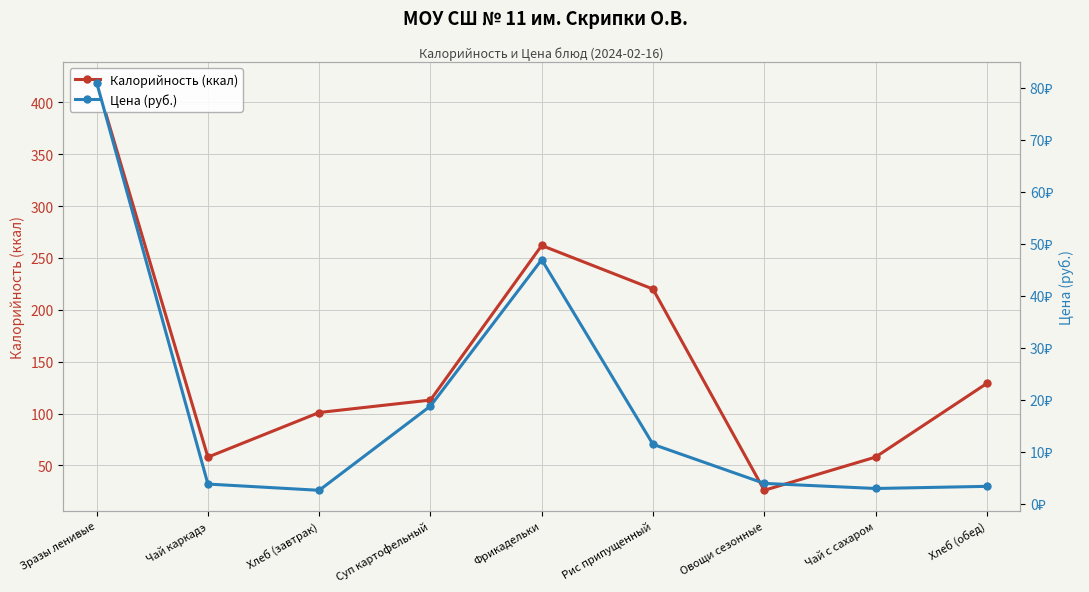

The value of Цена (руб.) at Хлеб (завтрак) is 2.6. True or false?

True